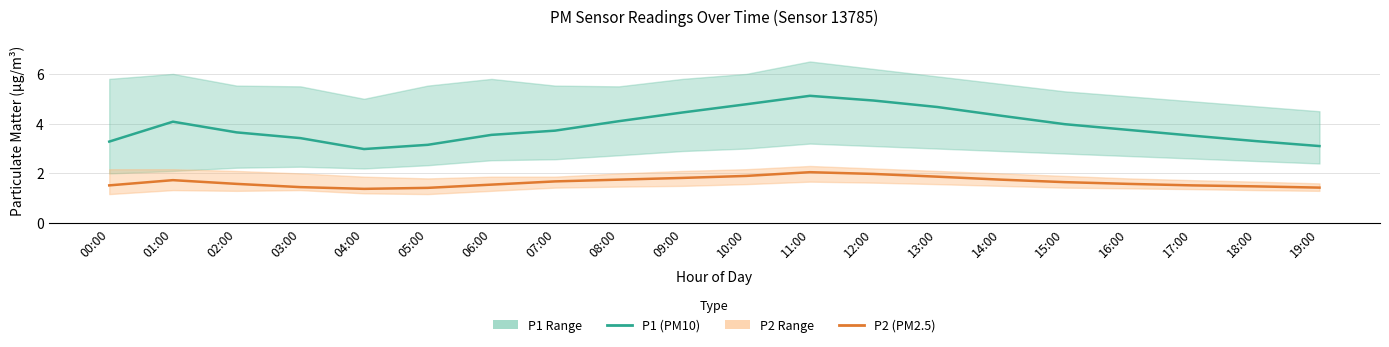

Does the chart have visible grid lines?

Yes